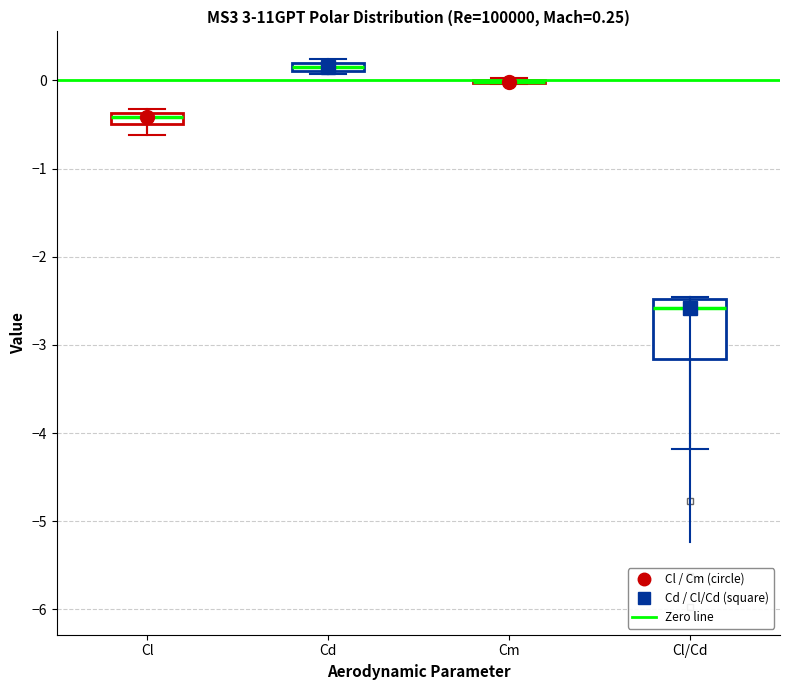

Which box is the tallest, from its lower edge to its upper edge?

Cl/Cd